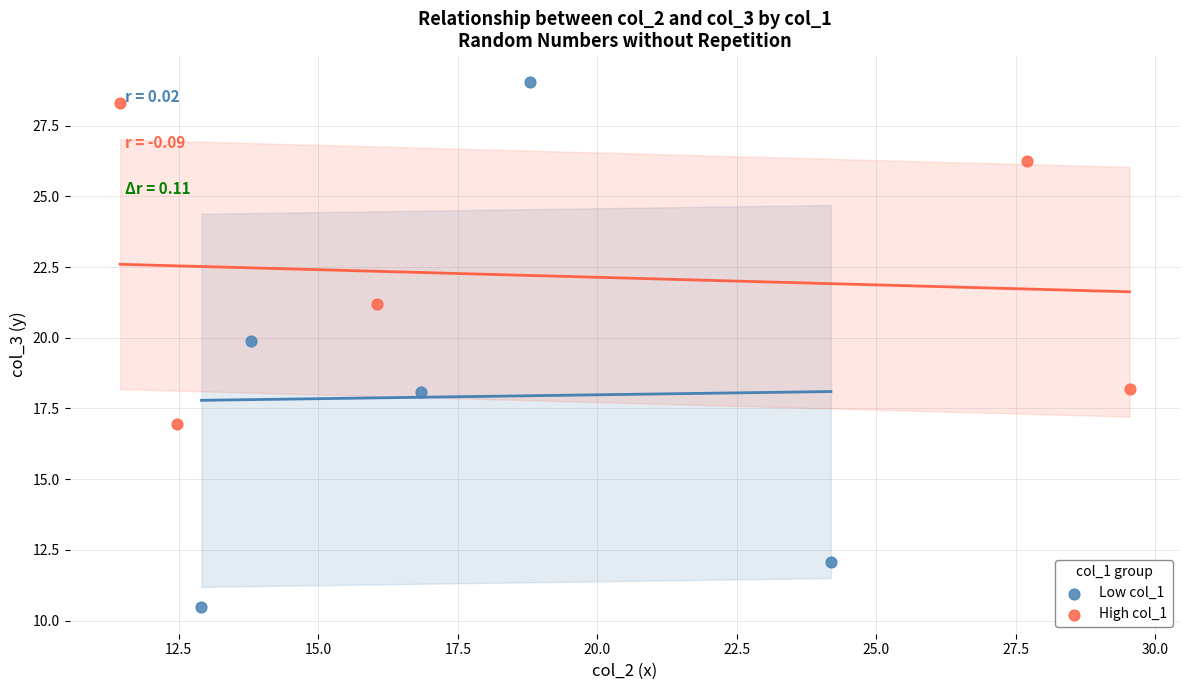

Which series has the widest spread of Y values?

Low col_1